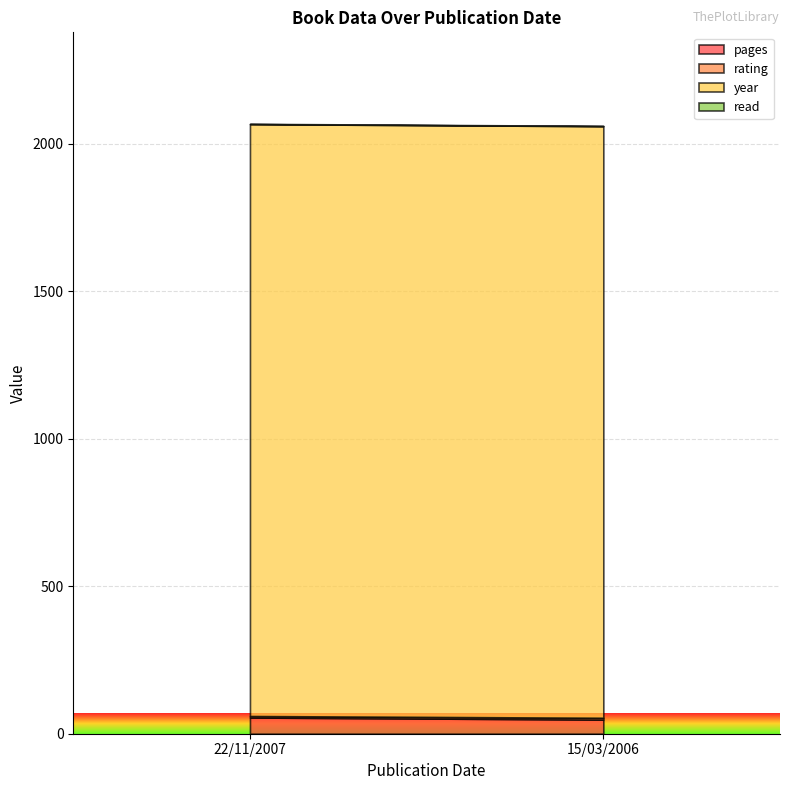

What is the average value of the read series?

1